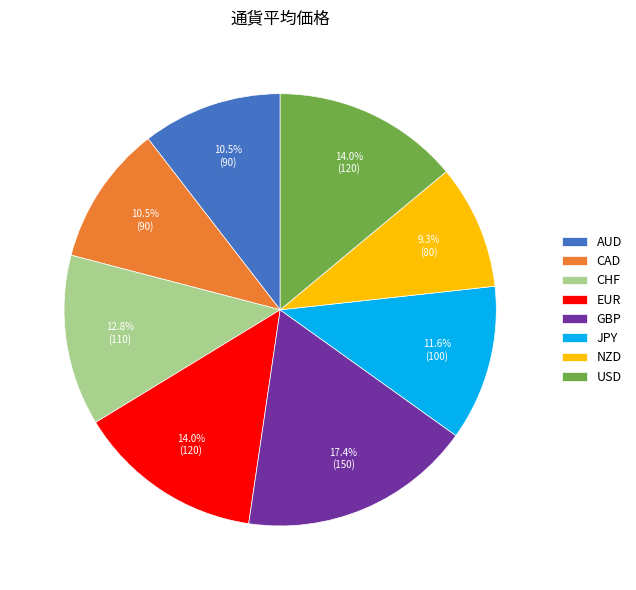

What is the largest slice in the pie chart?

GBP